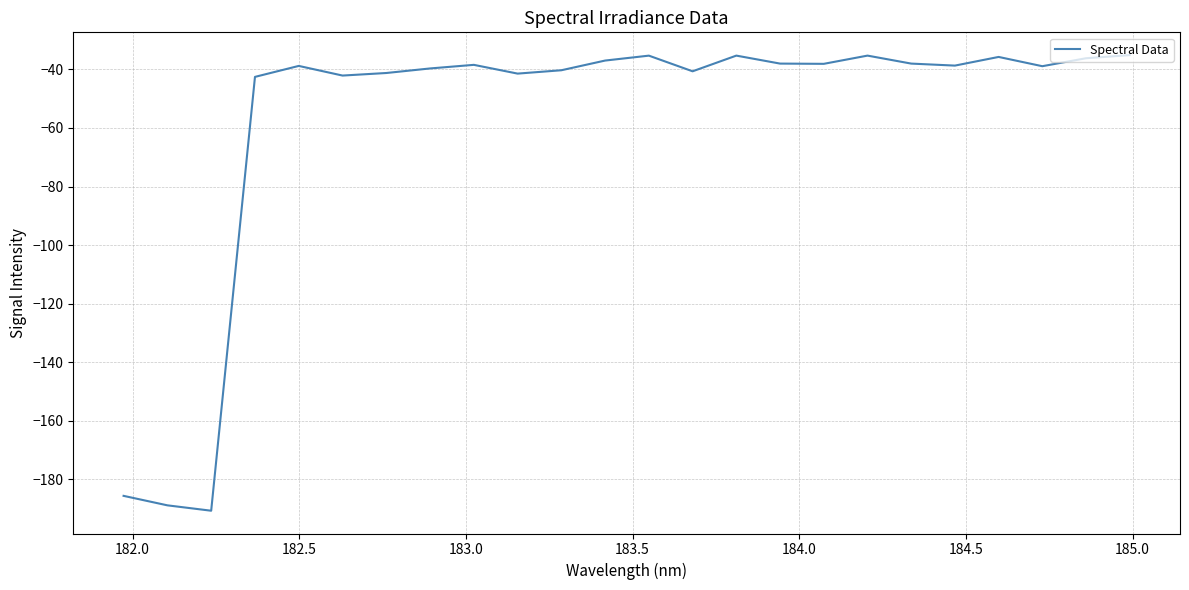

What is the difference between the maximum and minimum values?

155.7